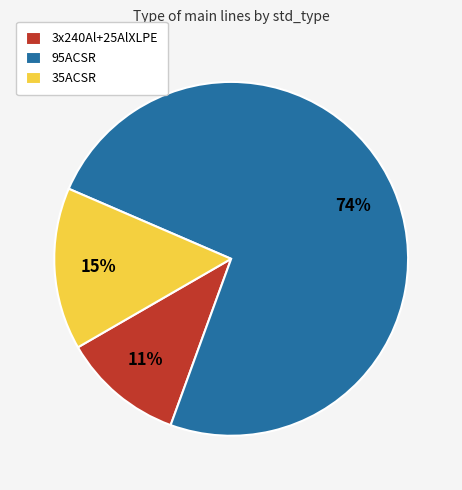

Is it true that 35ACSR is 24% of the pie?

False